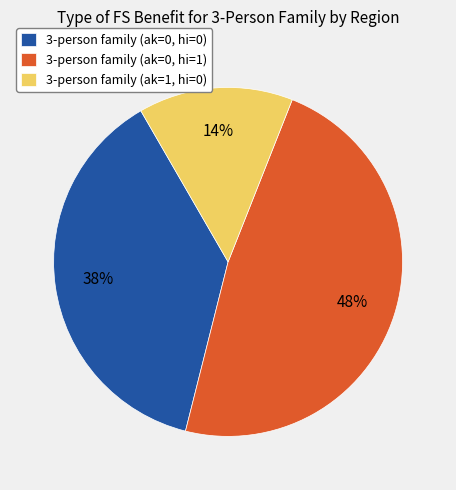

What percentage is the 3-person family (ak=0, hi=0) slice, to the nearest percent?

38%